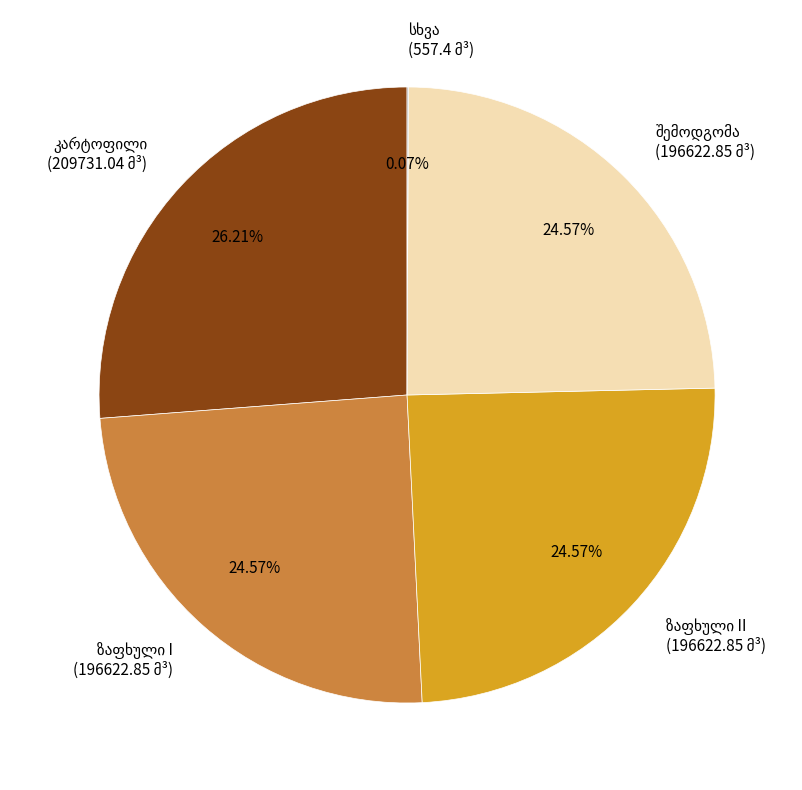

Is there a majority slice in this chart?

No